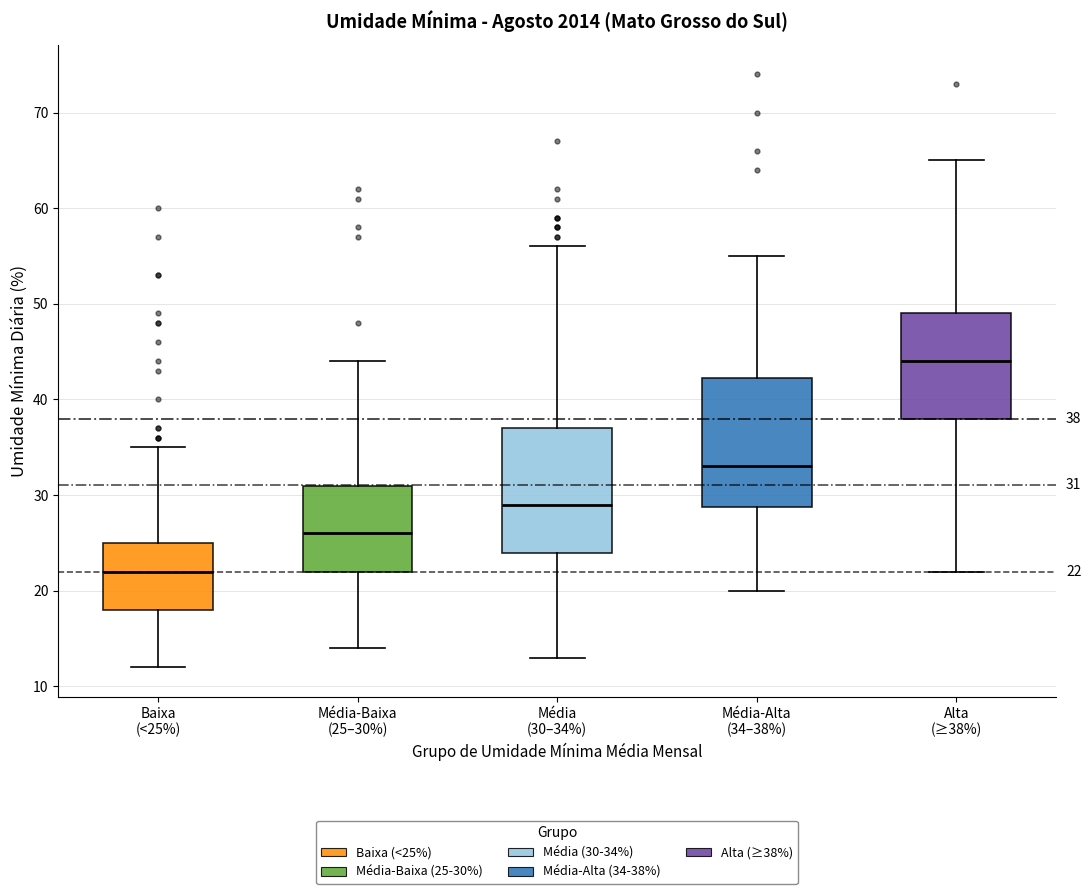

Which box has the lowest median line?

Baixa (<25%)